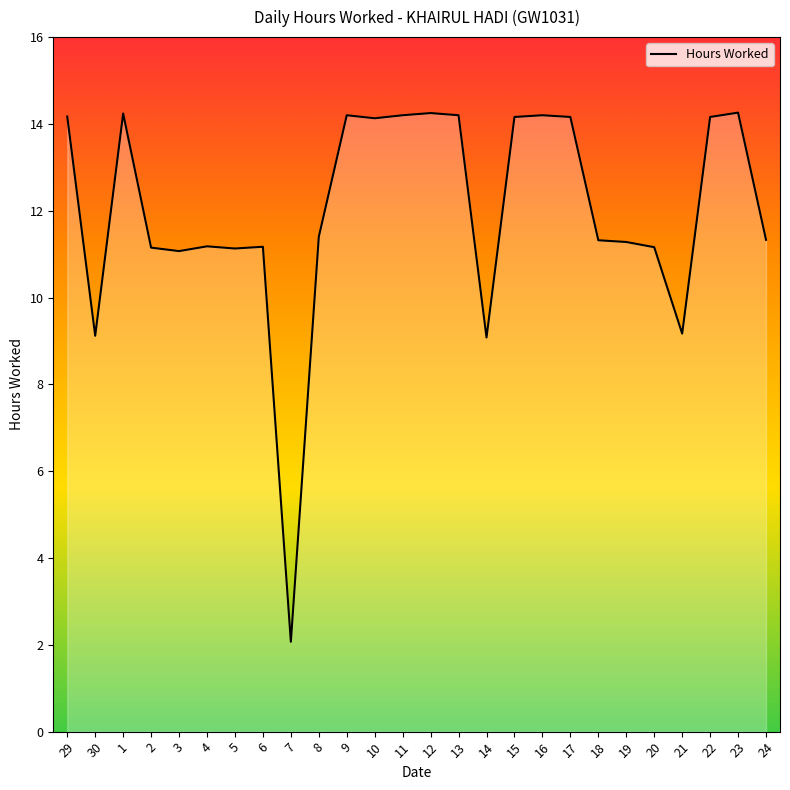

Where does the data first go above 11?

29